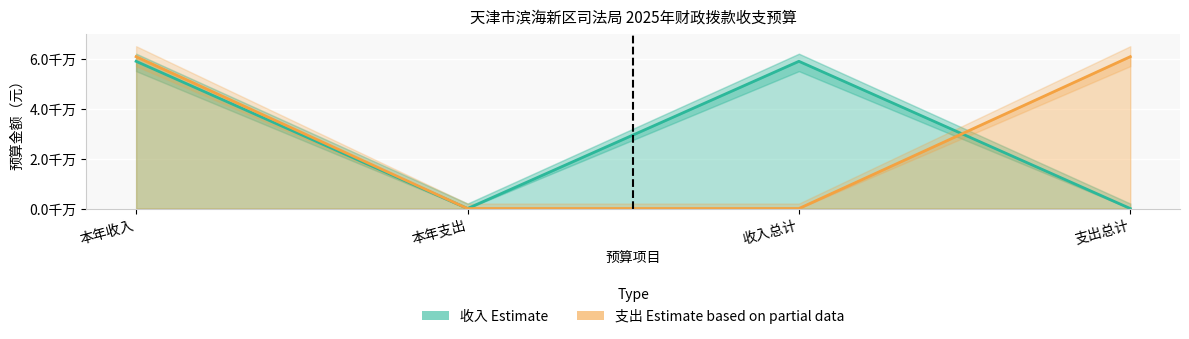

Is the value of 收入（Estimate） at 收入总计 greater than the value of 支出（Estimate based on partial data） at 本年收入?

No